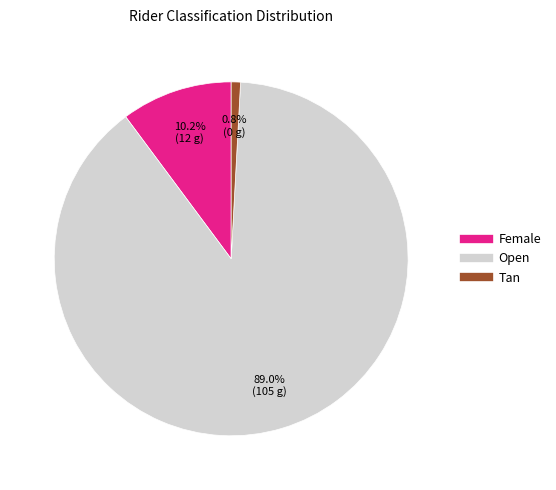

How many slices are in this pie chart?

3